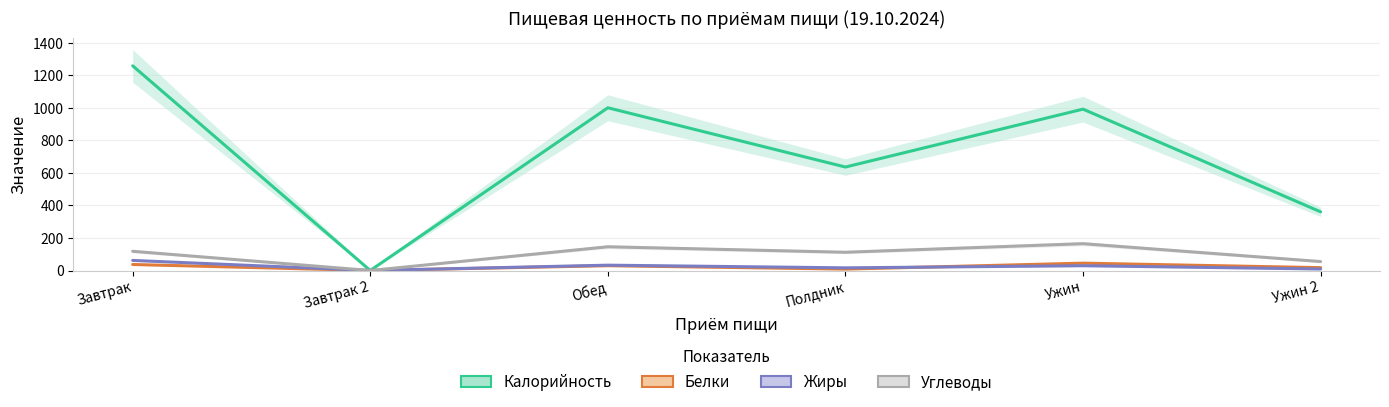

How many data points in Жиры are less than 29?

3